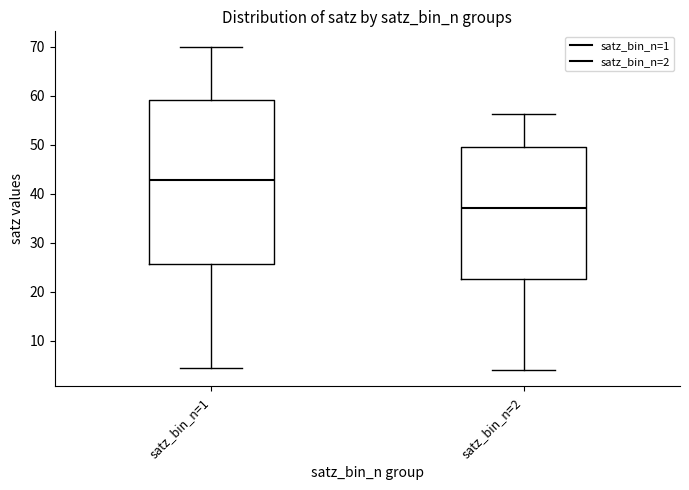

Where does the upper whisker of the box for satz_bin_n=1 end on the y-axis? The values are not printed on the chart, so give them approximately, as read against the axis.

70